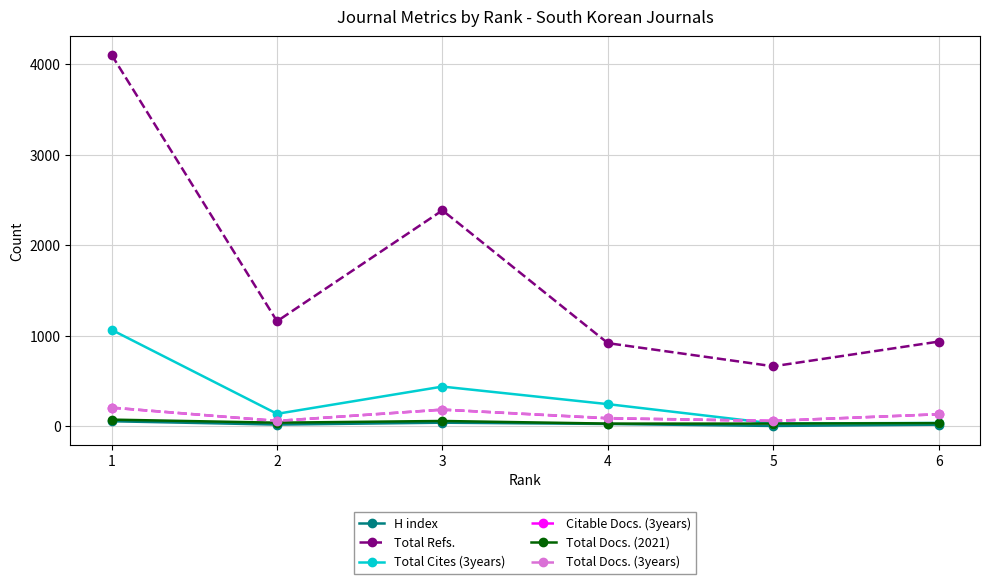

Which series has the widest spread of values?

Total Refs.